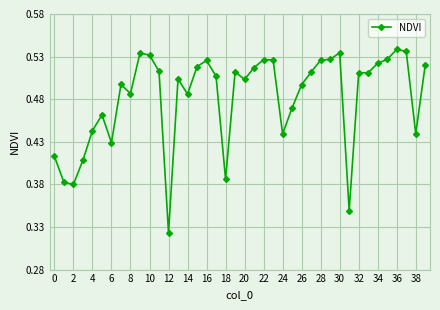

How many values are between 0 and 1?

40